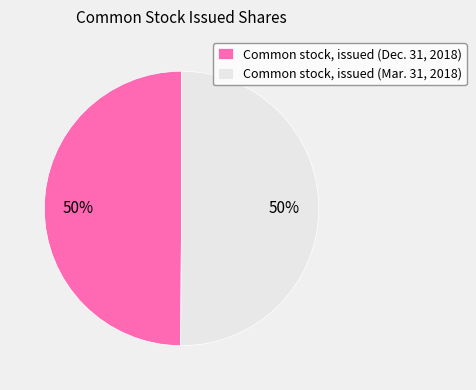

Approximately how many times larger is the value at Common stock, issued (Dec. 31, 2018) compared to Common stock, issued (Mar. 31, 2018)?

1.0